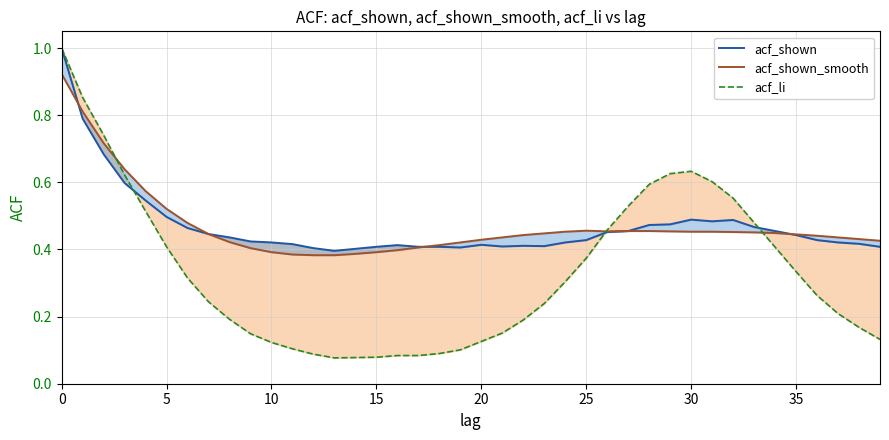

Which category has the lowest value in the acf_shown_smooth series?

12